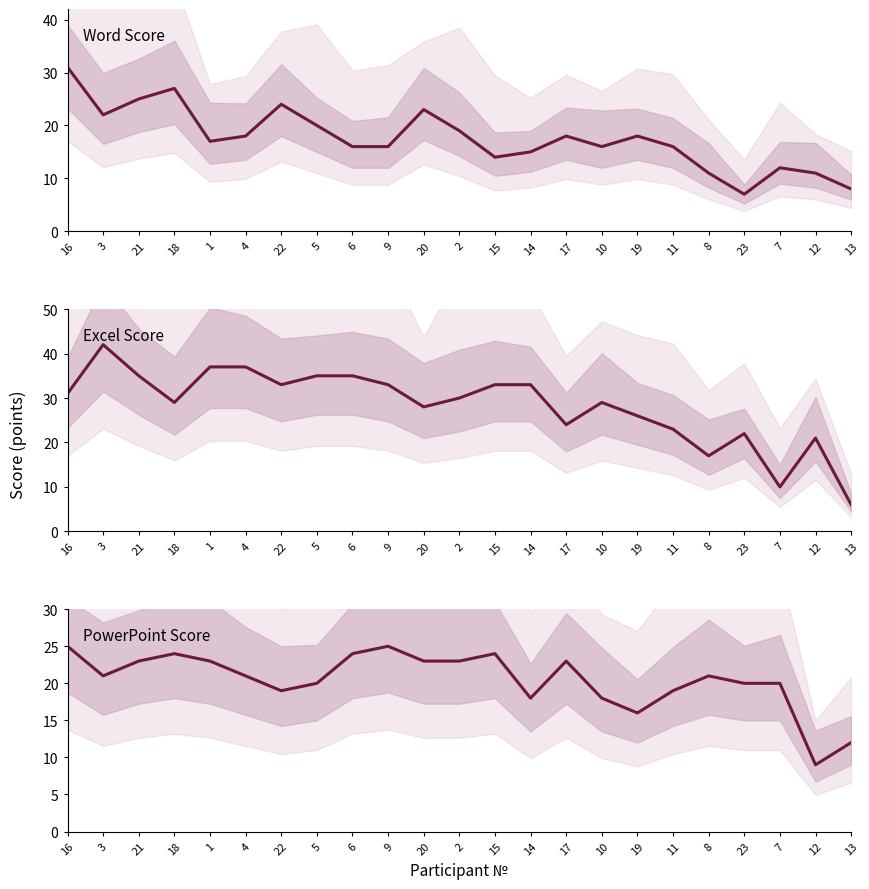

How many series are shown in this chart?

3